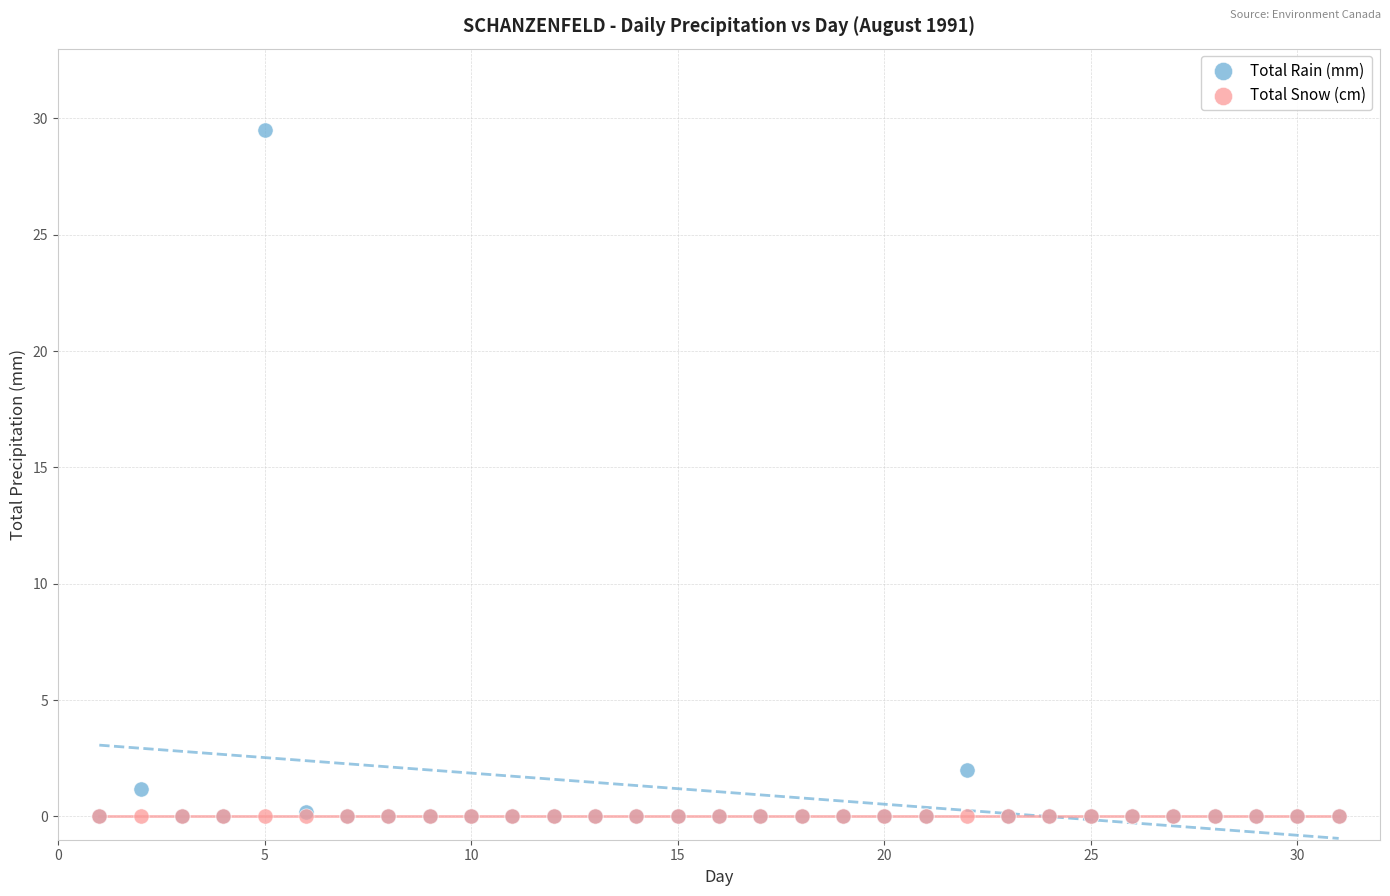

In the Total Rain (mm) series, what Y value is closest to 14?

2.0